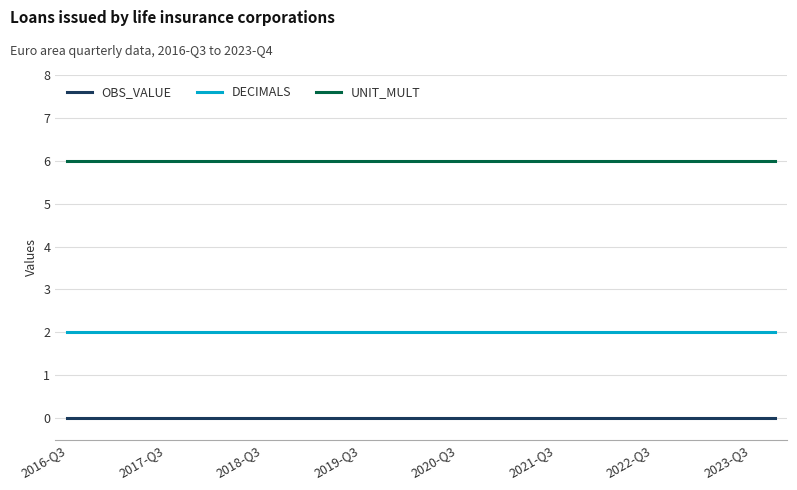

True or false: UNIT_MULT and DECIMALS cross at least once.

False